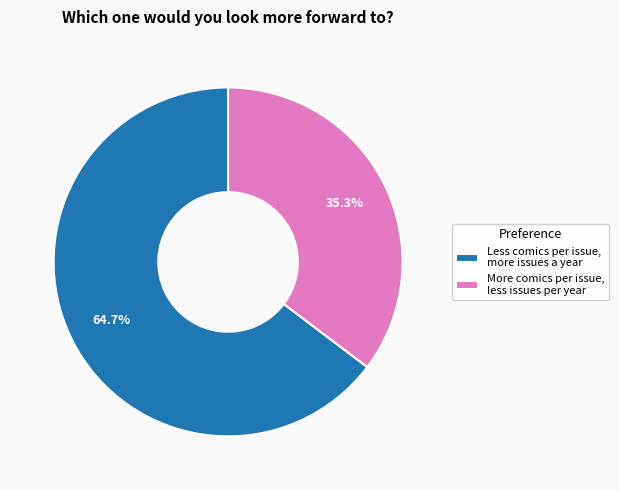

How many slices are in this pie chart?

2